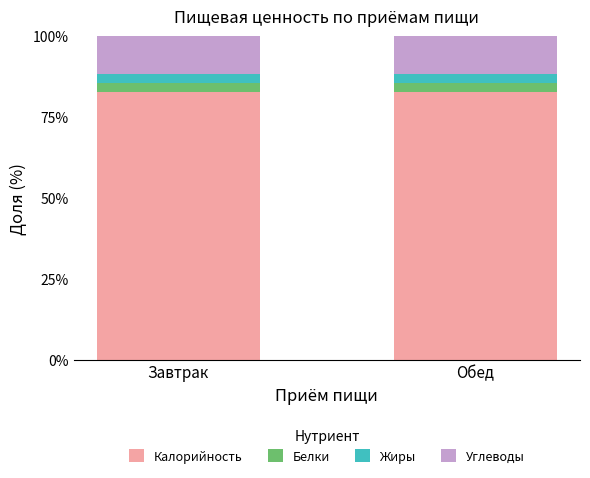

Reading left to right, transcribe the values for Калорийность.

Завтрак=82.8	Обед=82.8